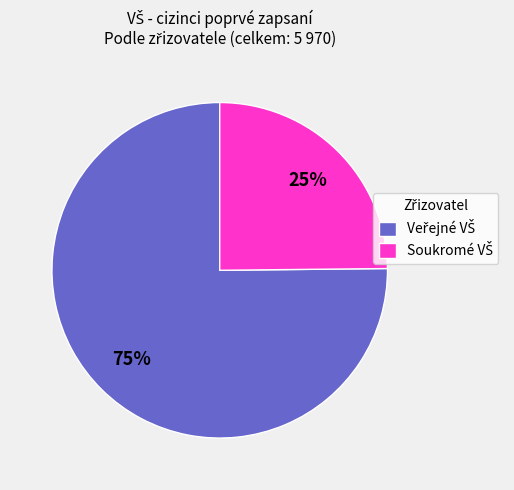

How many segments does this pie chart have?

2